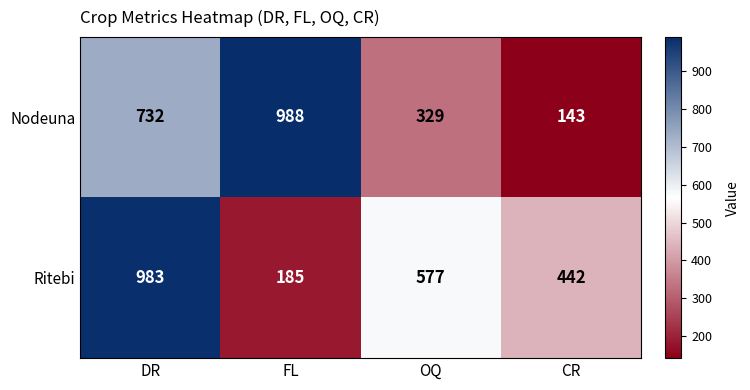

The value of Nodeuna at OQ is 179. True or false?

False